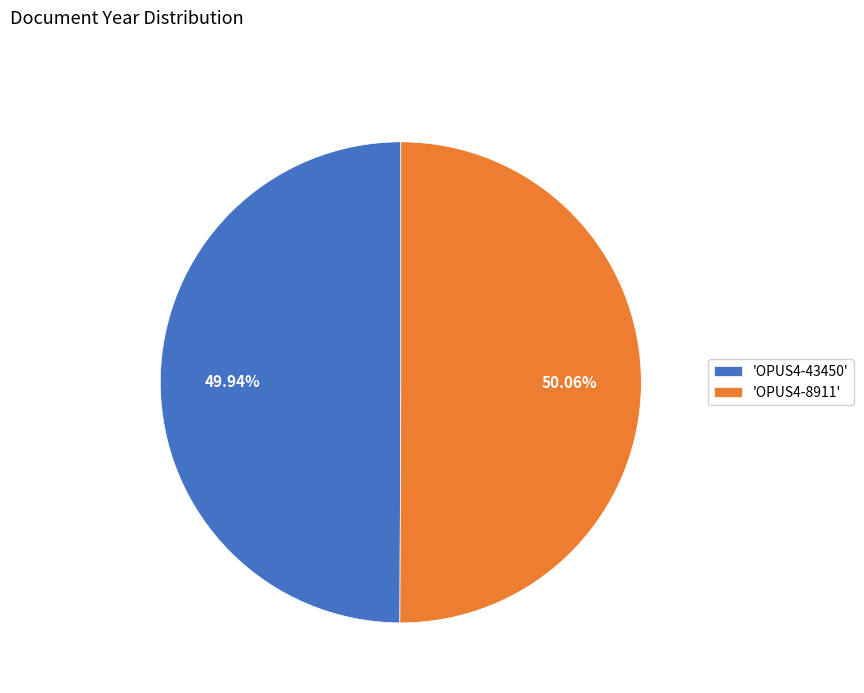

Is there a majority slice in this chart?

Yes